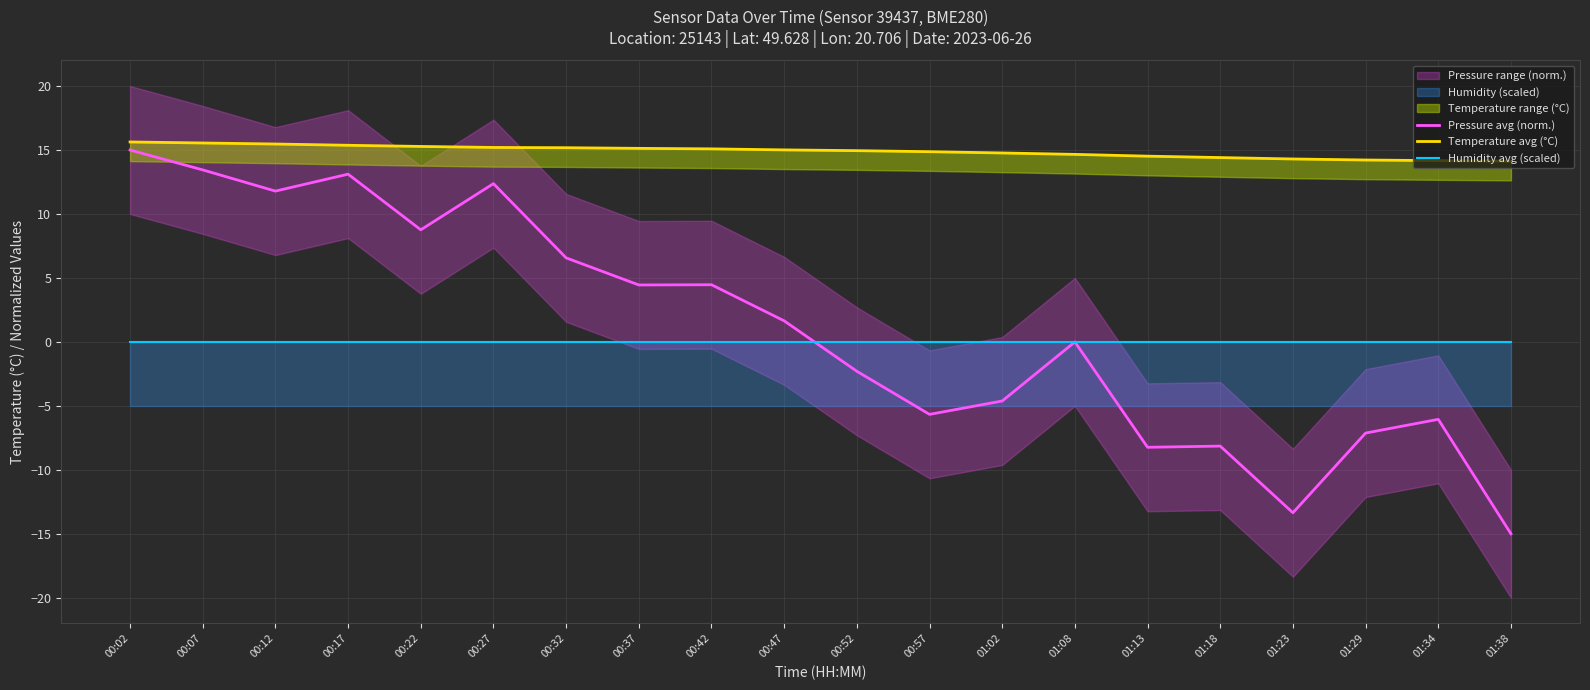

What is the total value across all series at 01:02?

10.2